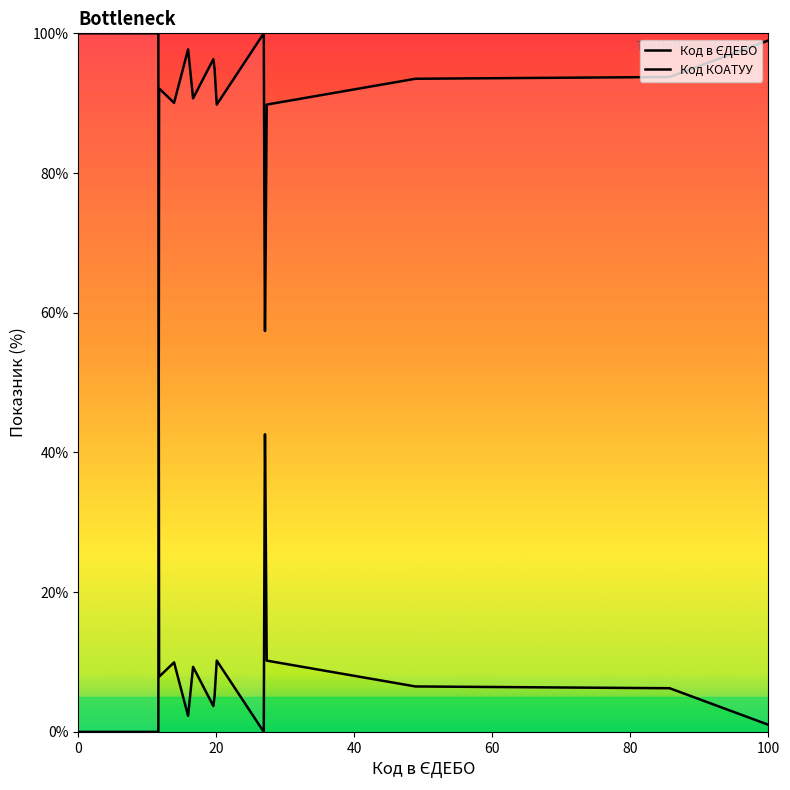

At which category does Код в ЄДЕБО reach its first local valley?

100